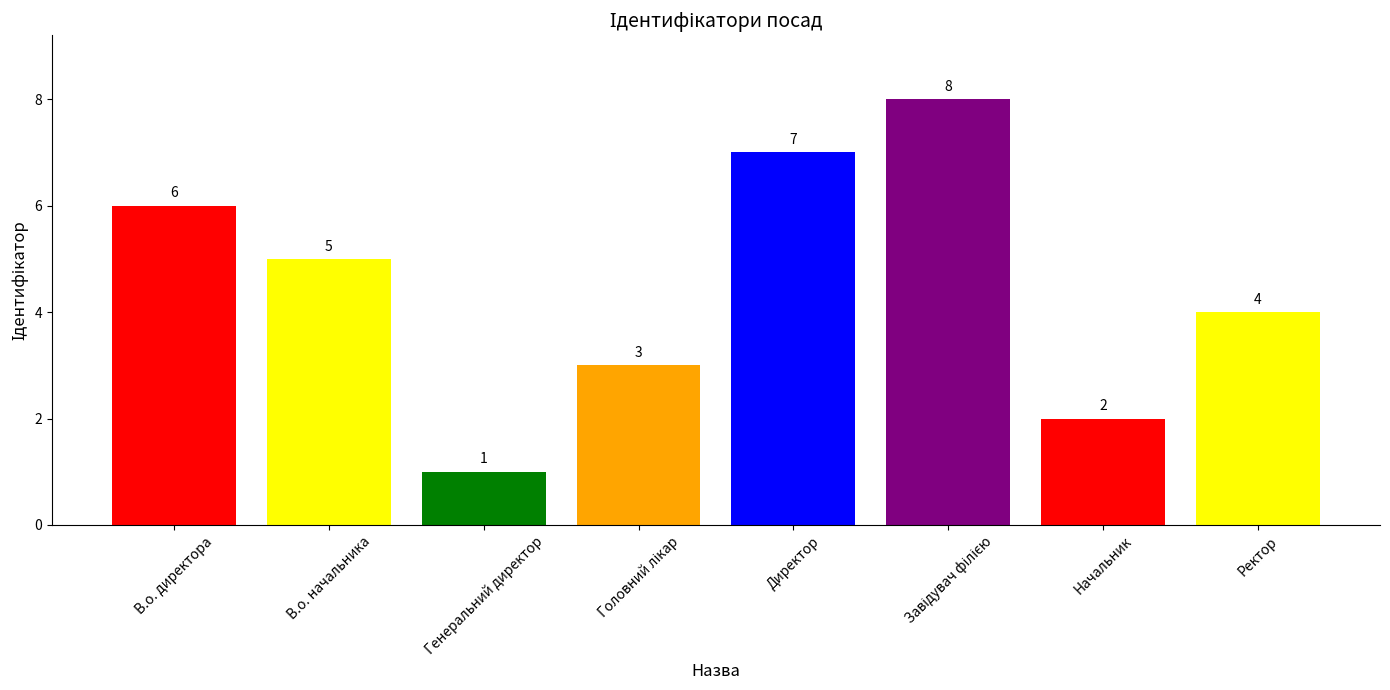

What is the label of the 2nd bar from the left?

В.о. начальника